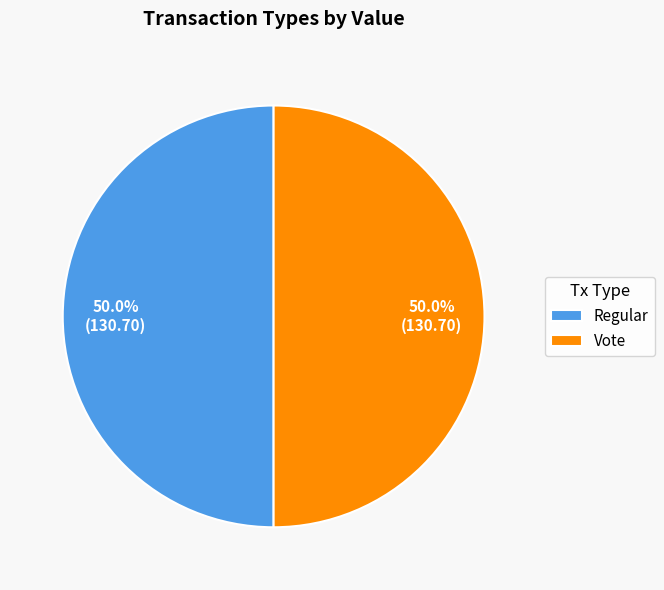

To the nearest percent, what percentage of the pie is Vote?

50%